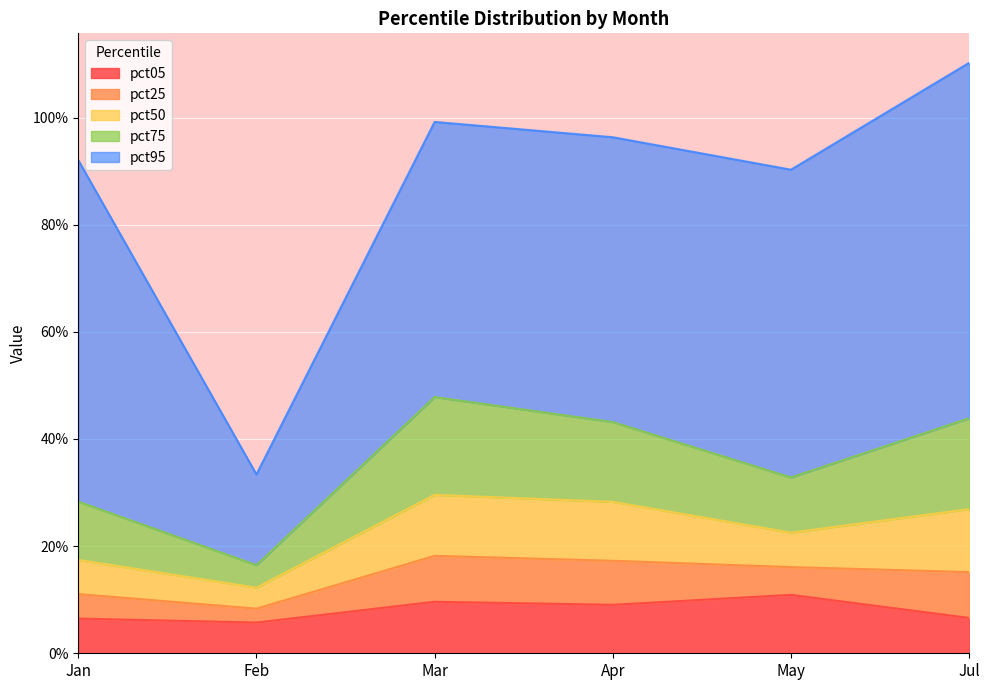

Where is the first local minimum for pct95?

Feb